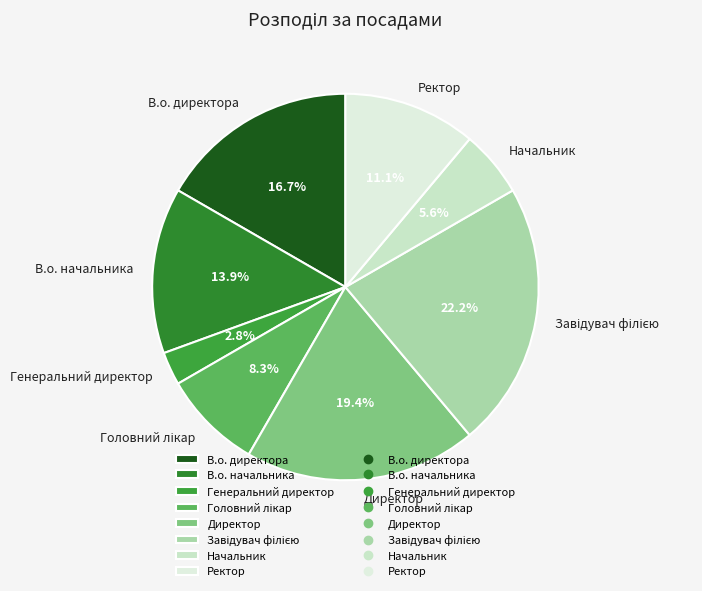

To the nearest percent, what is the average slice percentage?

12%